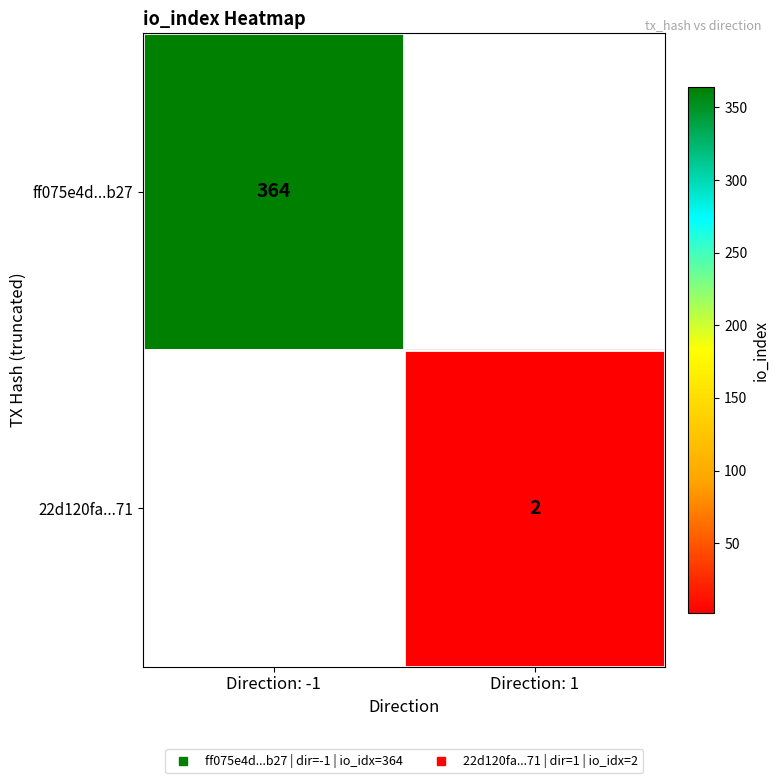

At which label does ff075e4d...b27 reach its minimum?

Direction: -1